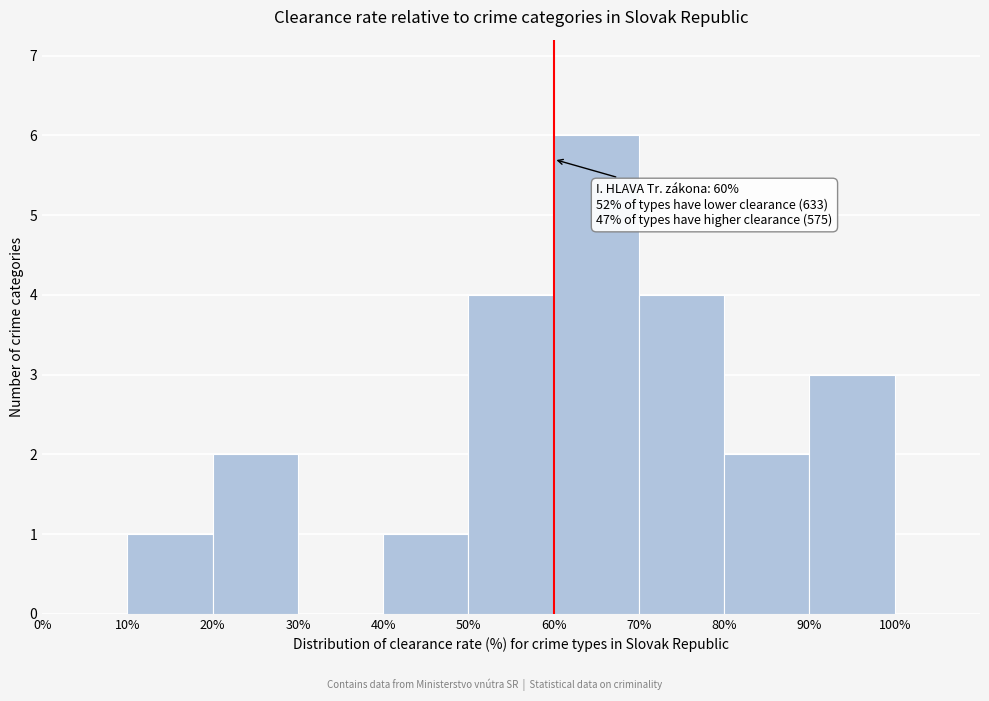

Which range on the x-axis has the tallest bar?

60% to 70%